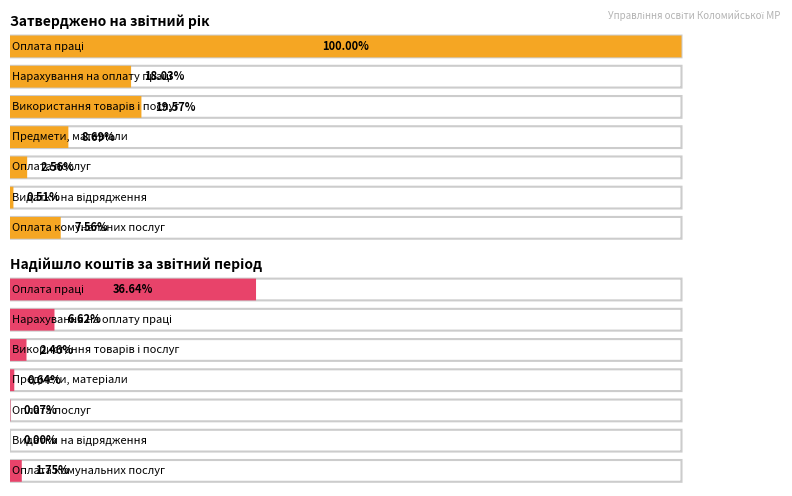

How many bars are there in total?

14